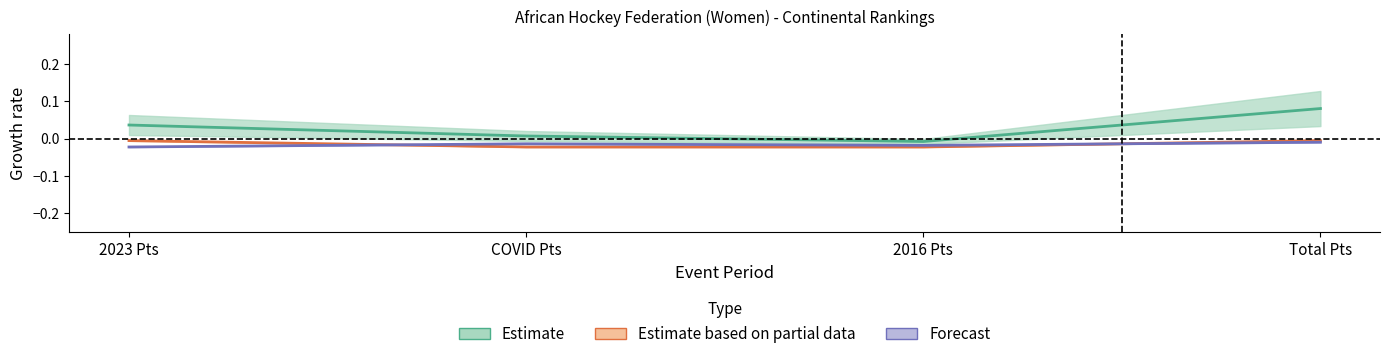

Does the chart have visible grid lines?

No